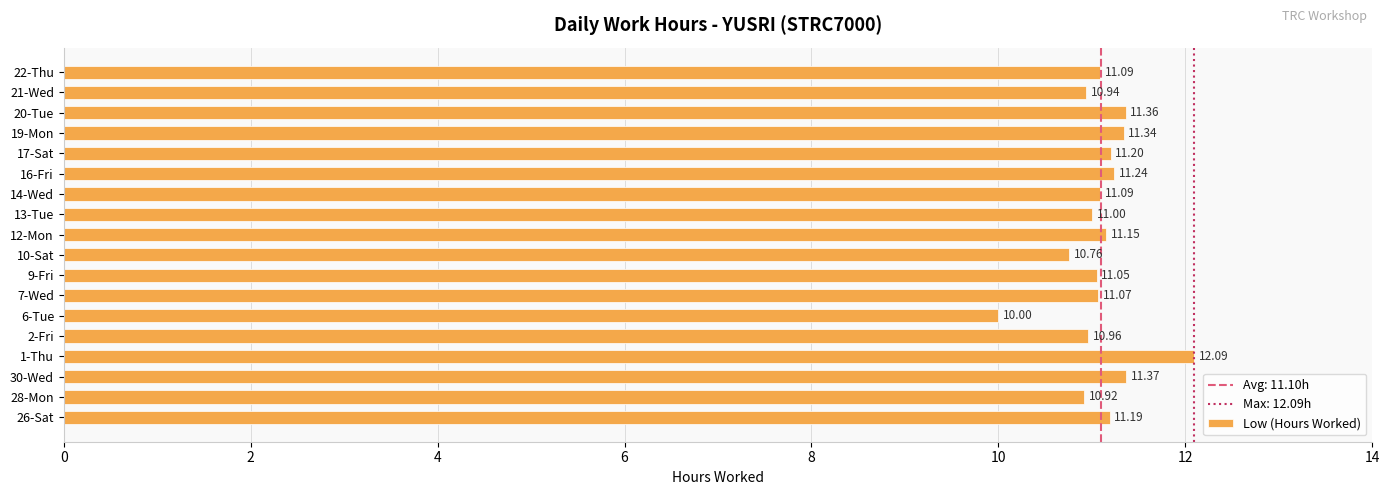

What is the change in value from 2-Fri to 16-Fri?

+0.3